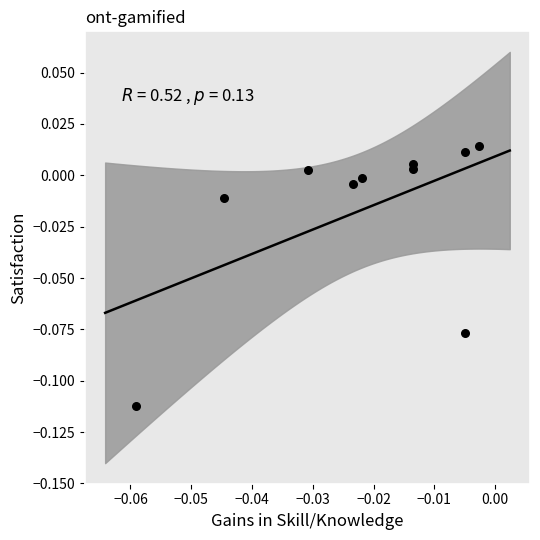

Count the number of points in this scatter plot.

10